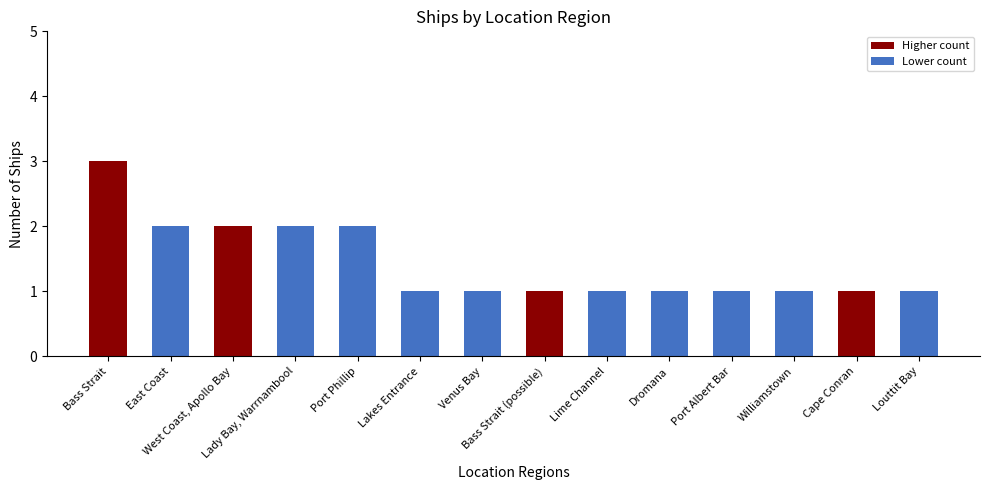

Count the number of data series in this chart.

1